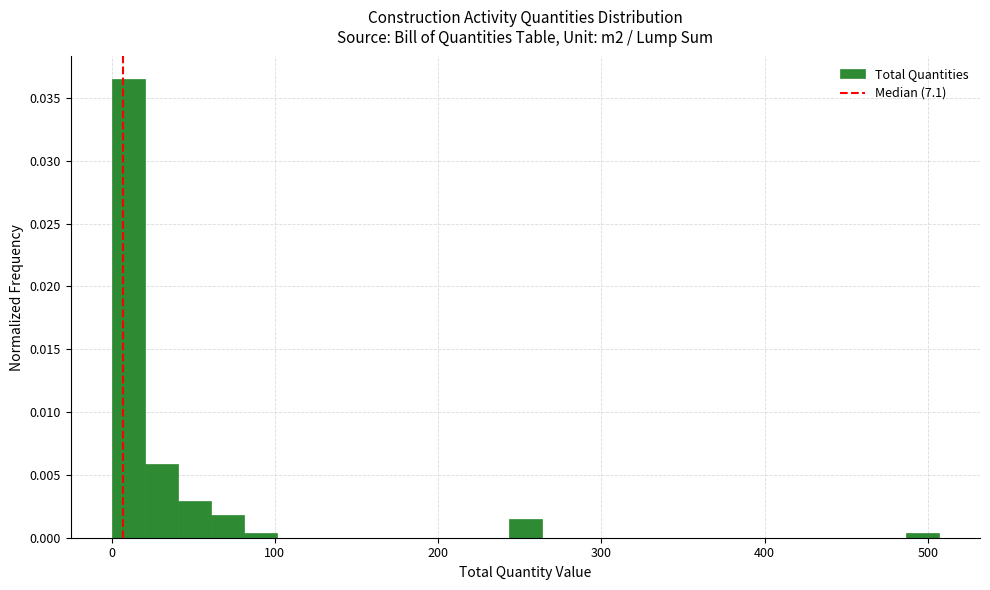

Around what value on the x-axis is the tallest bar? Give the approximate position of its centre, as read against the axis.

10